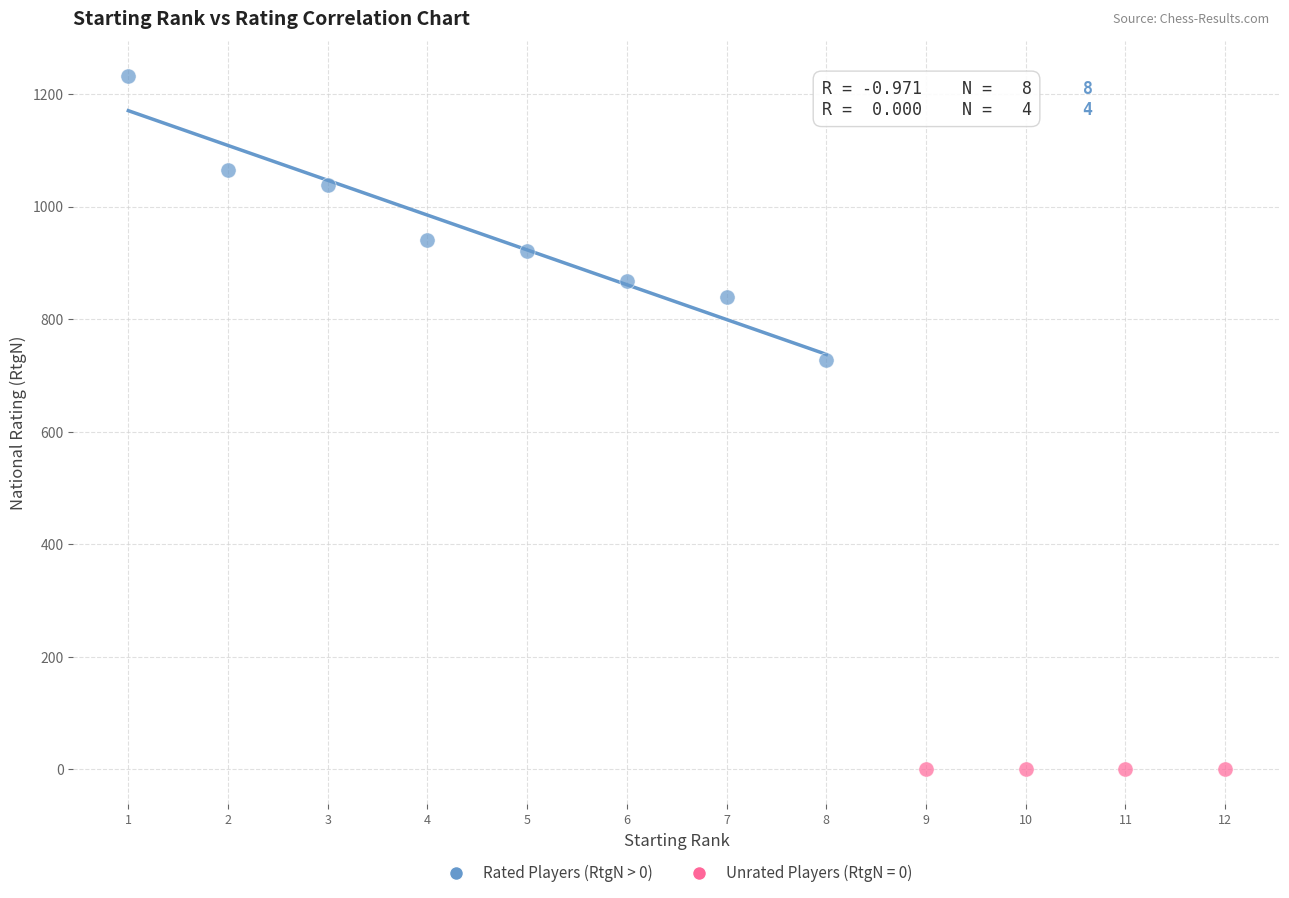

Which series contains the lowest Y value?

Unrated Players (RtgN = 0)